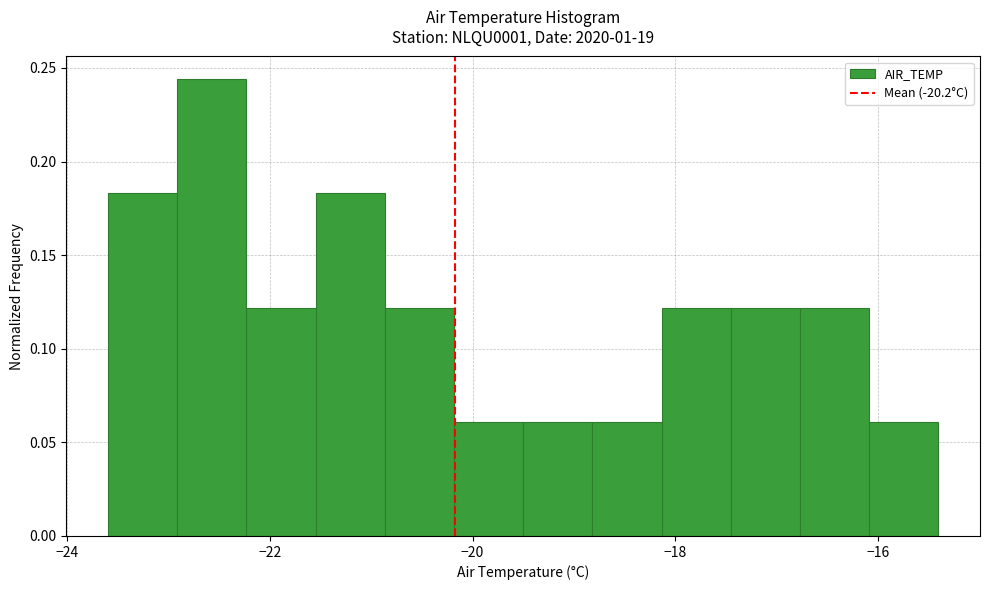

Around what value on the x-axis is the tallest bar? Give the approximate position of its centre, as read against the axis.

-22.6